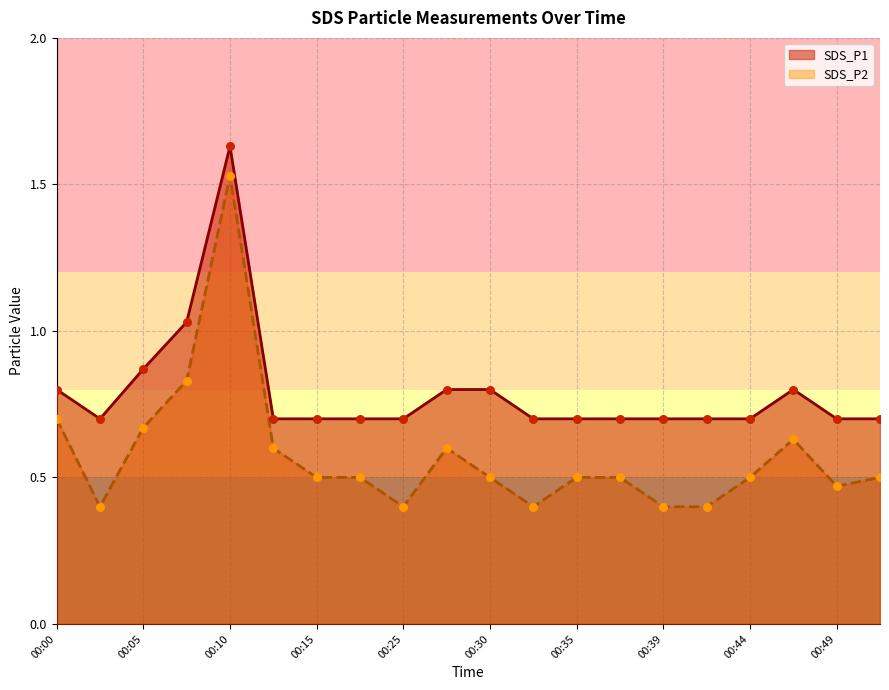

What are all the series names shown in the legend?

SDS_P1, SDS_P2